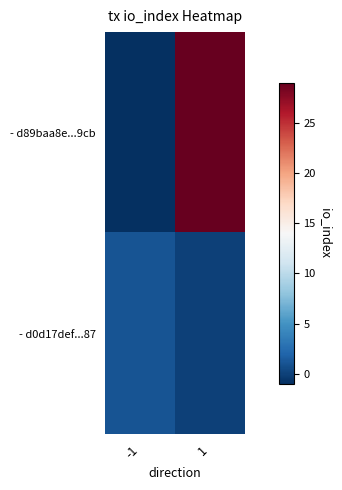

At how many categories does at least one series exceed 7?

1